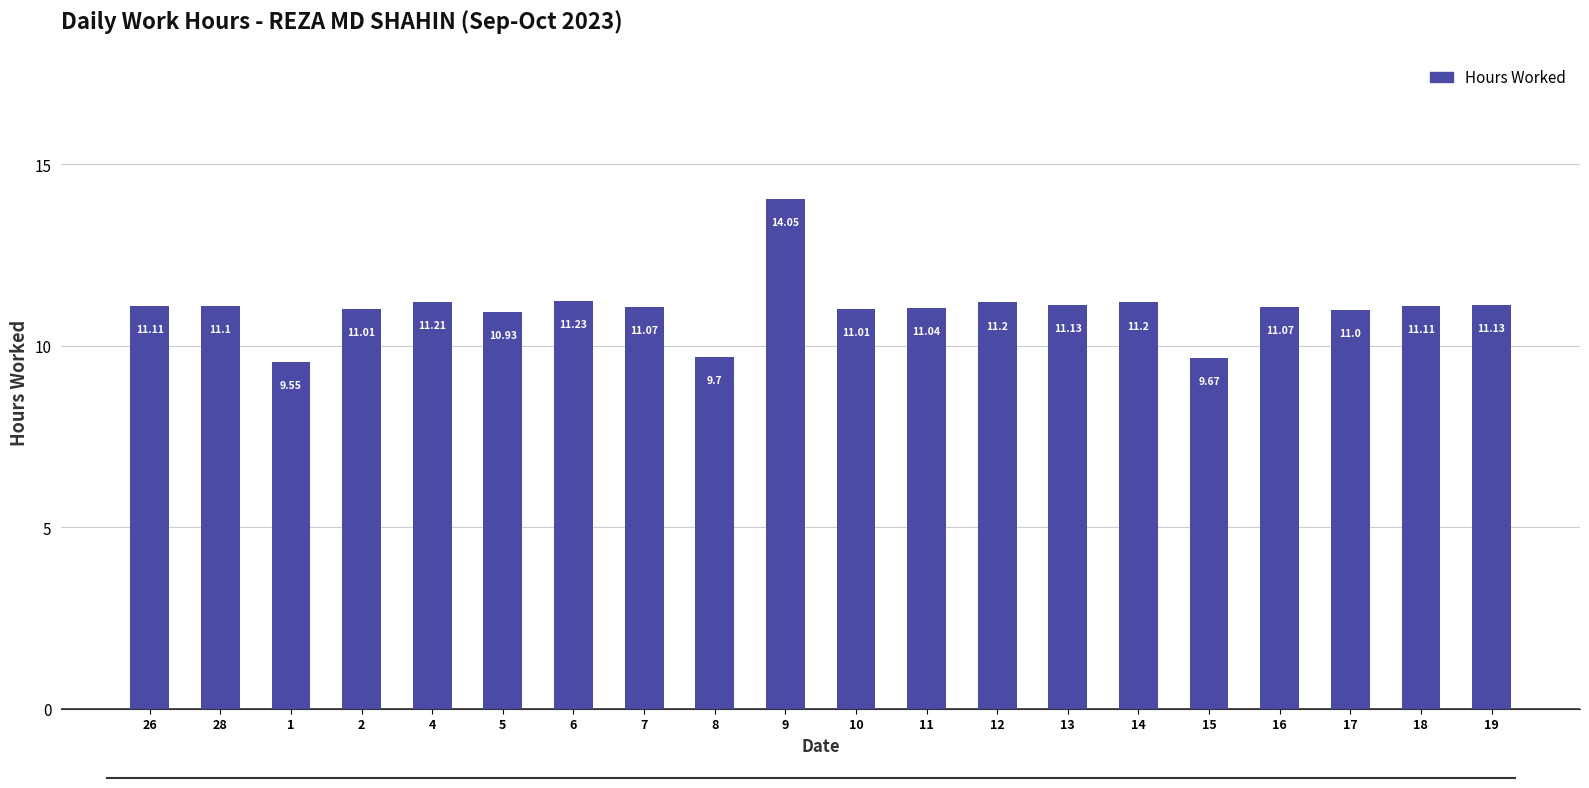

Count the number of categories in the chart.

20